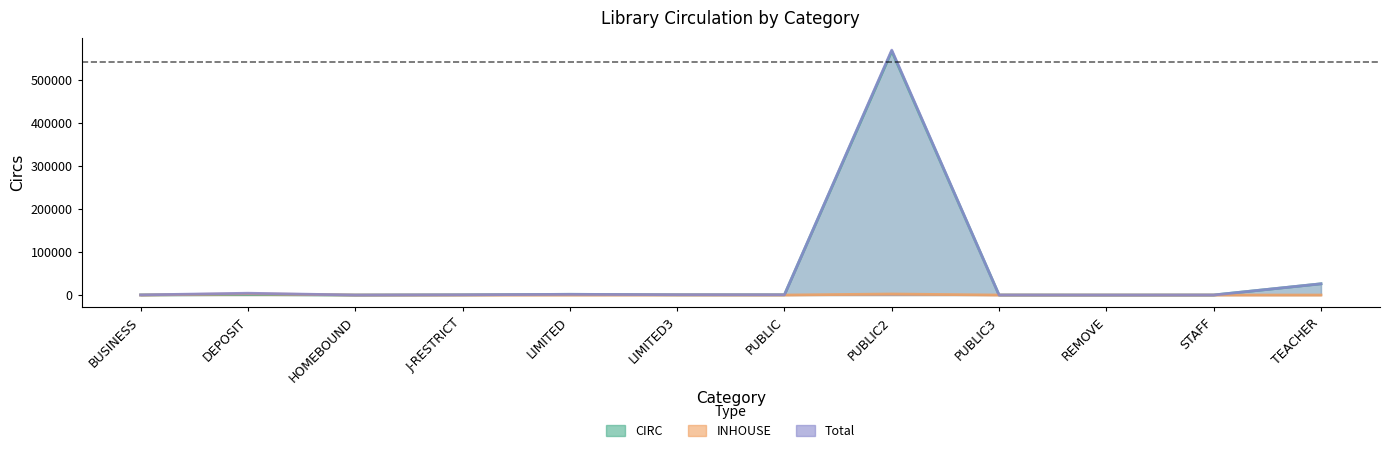

Which category has the highest value across all series?

PUBLIC2